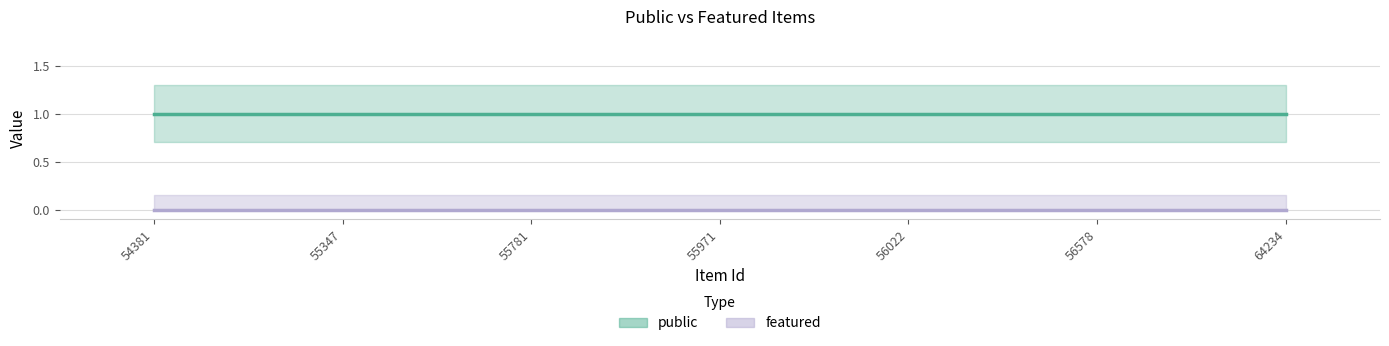

What is the spread (max minus min) of values at 55971?

1